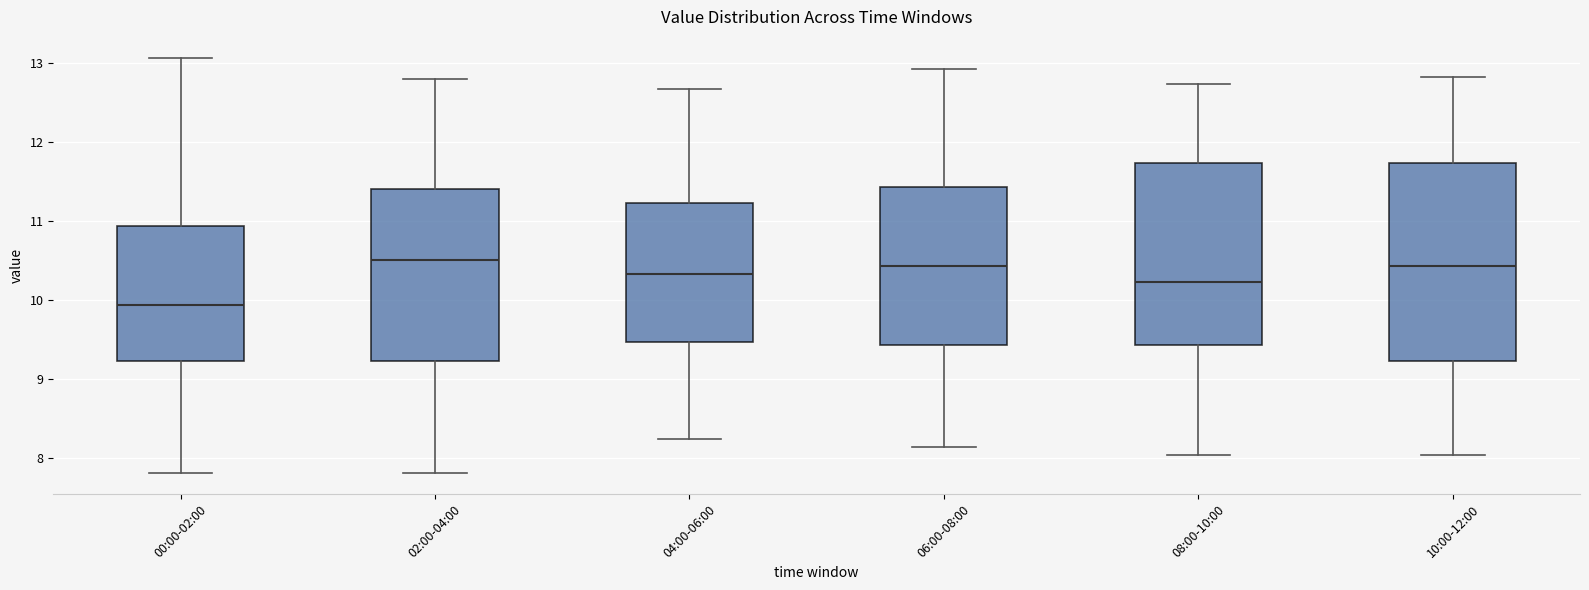

Which box is the tallest, from its lower edge to its upper edge?

10:00-12:00